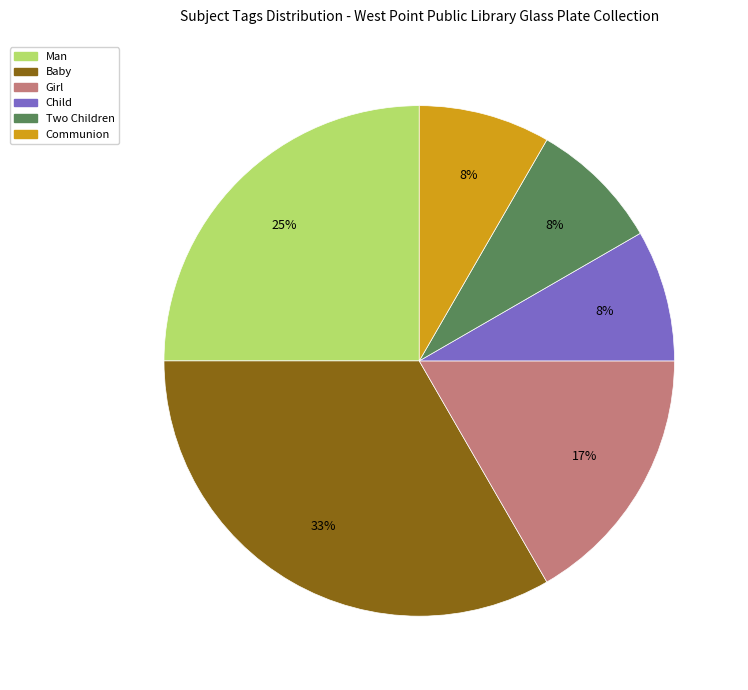

Is Man the majority of the pie?

No